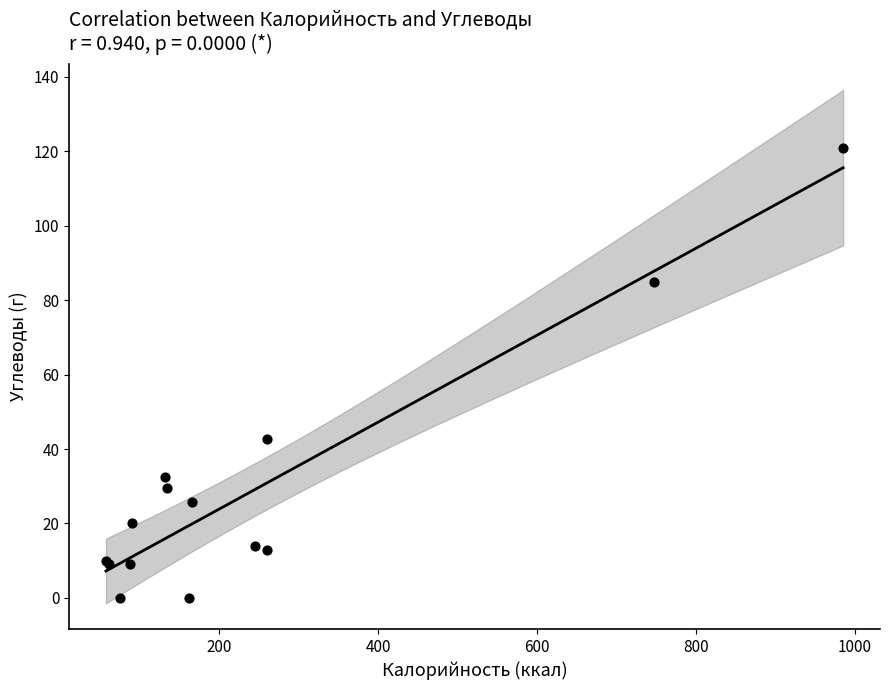

What Y value in the scatter plot is closest to 60?

42.6